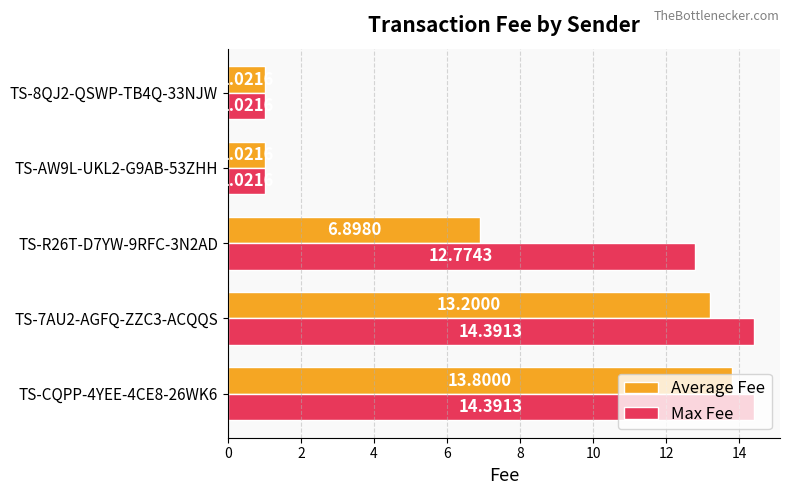

What is the difference between the second highest and minimum values in the Average Fee series?

12.2